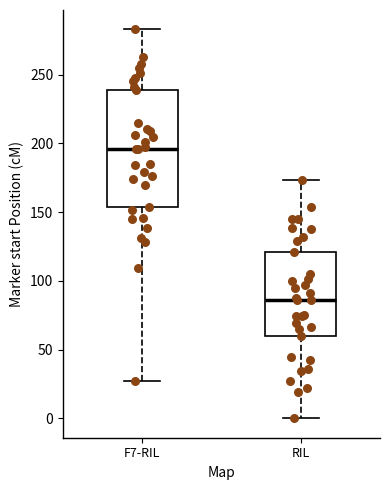

Where is the upper edge of the box for RIL on the y-axis? The values are not printed on the chart, so give them approximately, as read against the axis.

120